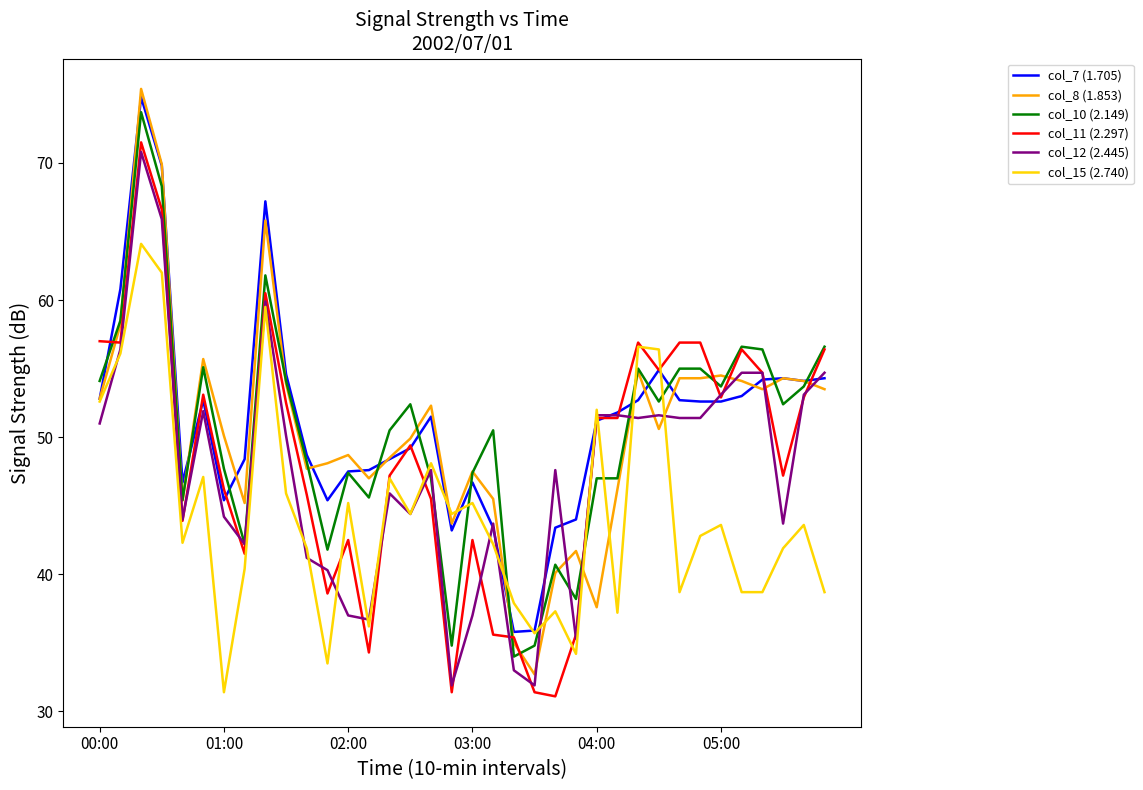

Does the chart have visible grid lines?

No